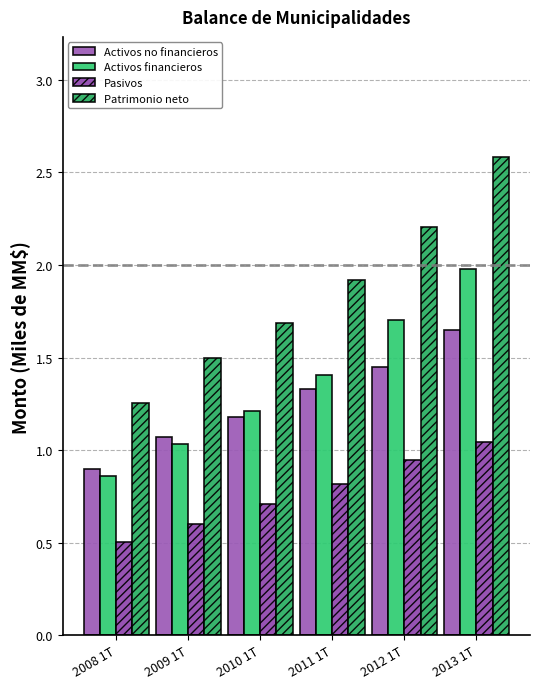

What is the label of the 6th bar from the left?

2013 1T